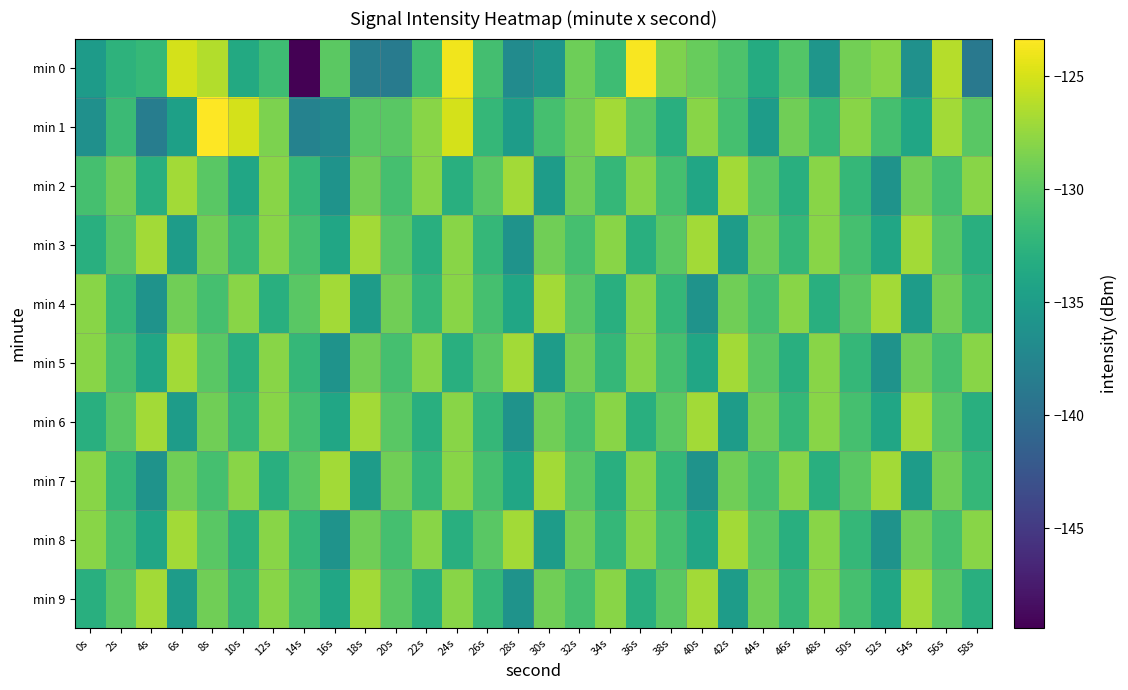

What is the spread (max minus min) of values at 14s?

19.4